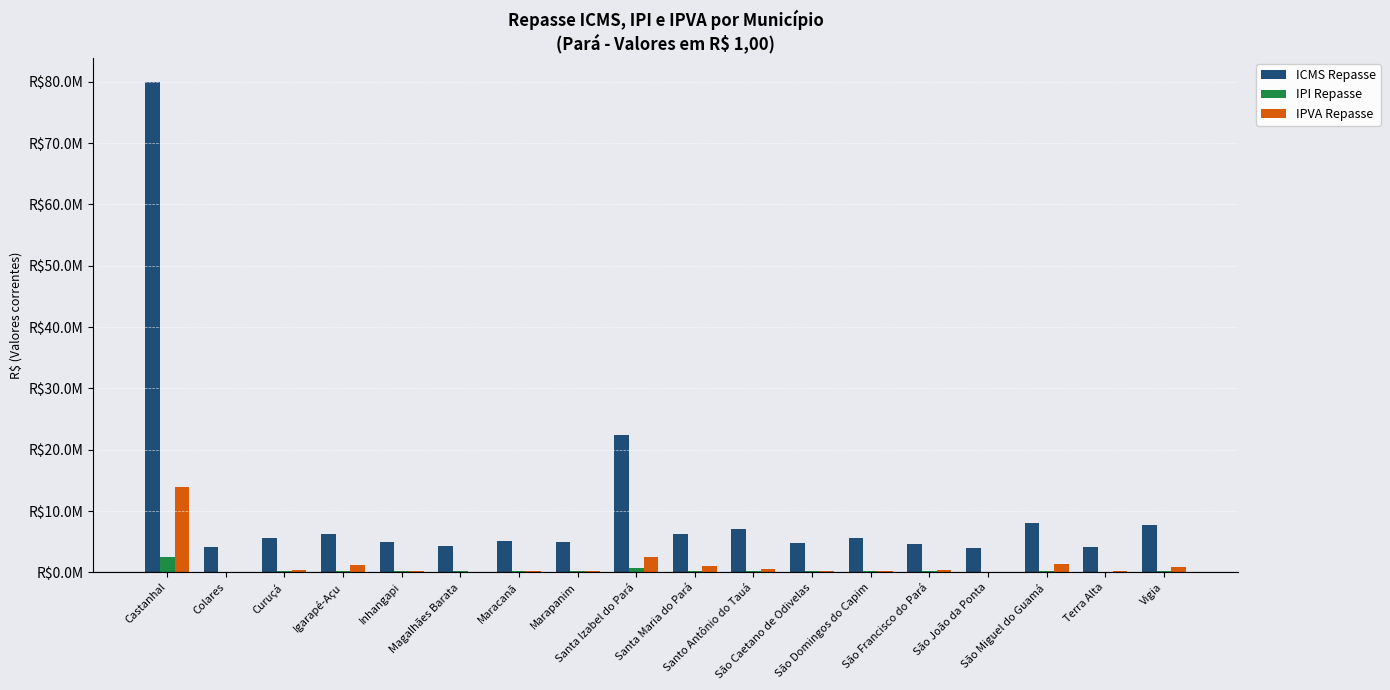

Rank the categories by IPI Repasse value from highest to lowest.

Castanhal, Santa Izabel do Pará, São Miguel do Guamá, Vigia, Santo Antônio do Tauá, Igarapé-Açu, Santa Maria do Pará, Curuçá, São Domingos do Capim, Maracanã, Marapanim, Inhangapi, São Caetano de Odivelas, São Francisco do Pará, Magalhães Barata, Terra Alta, Colares, São João da Ponta